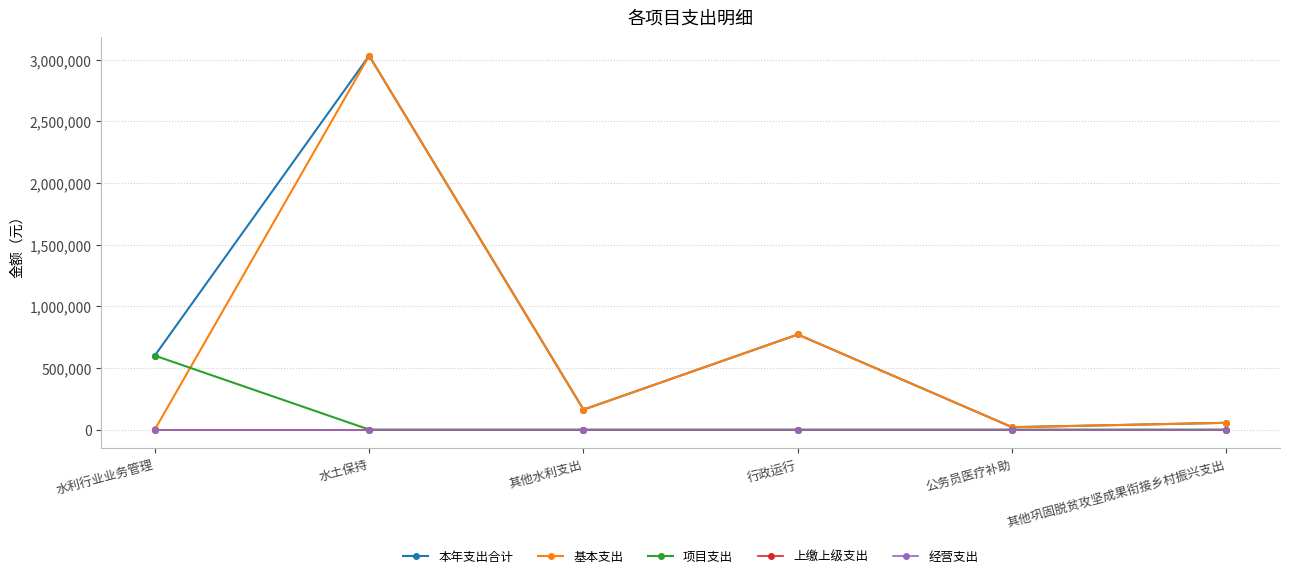

What is the sum of all 基本支出 values?

4041812.3